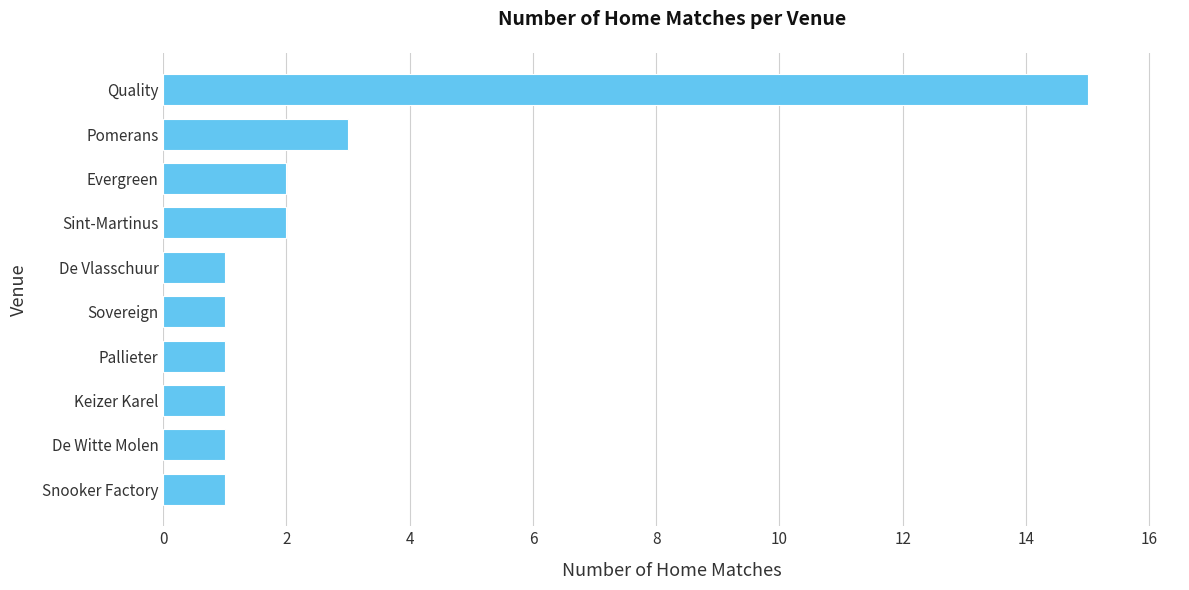

What is the difference between the second highest and second lowest values?

2